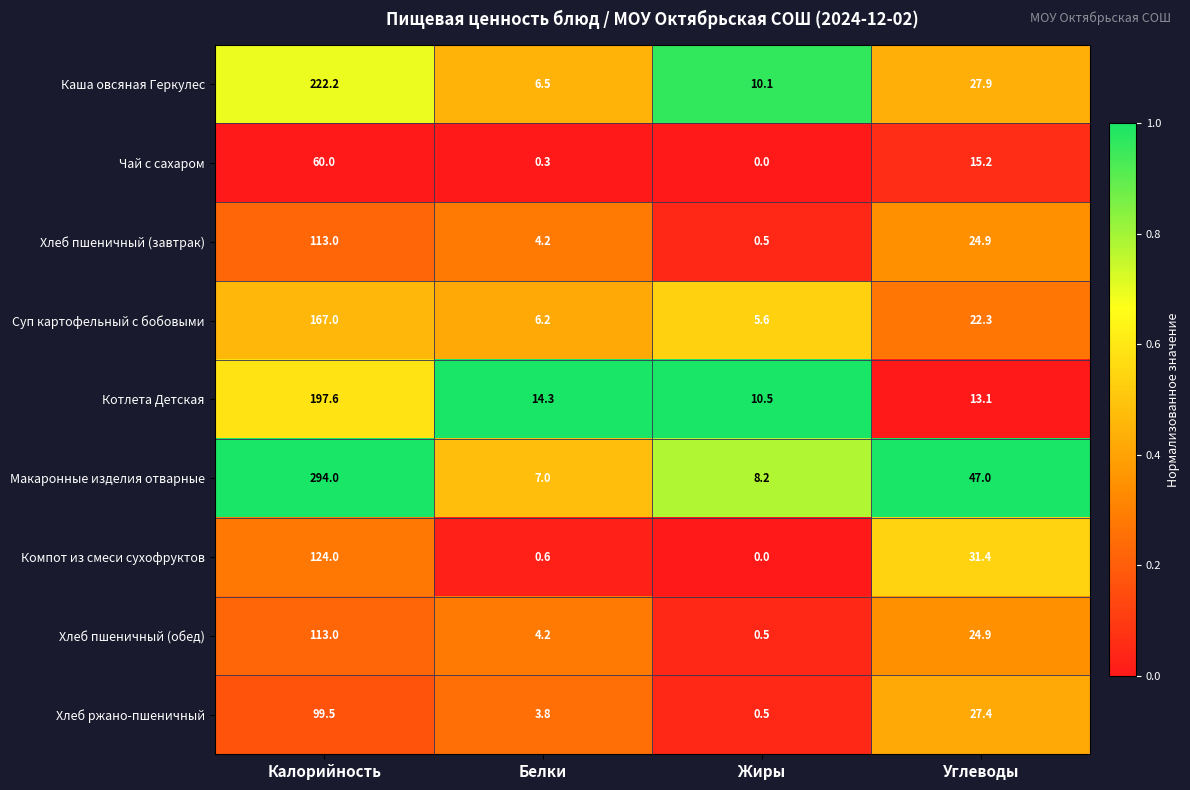

Read the Макаронные изделия отварные value at Белки.

7.0